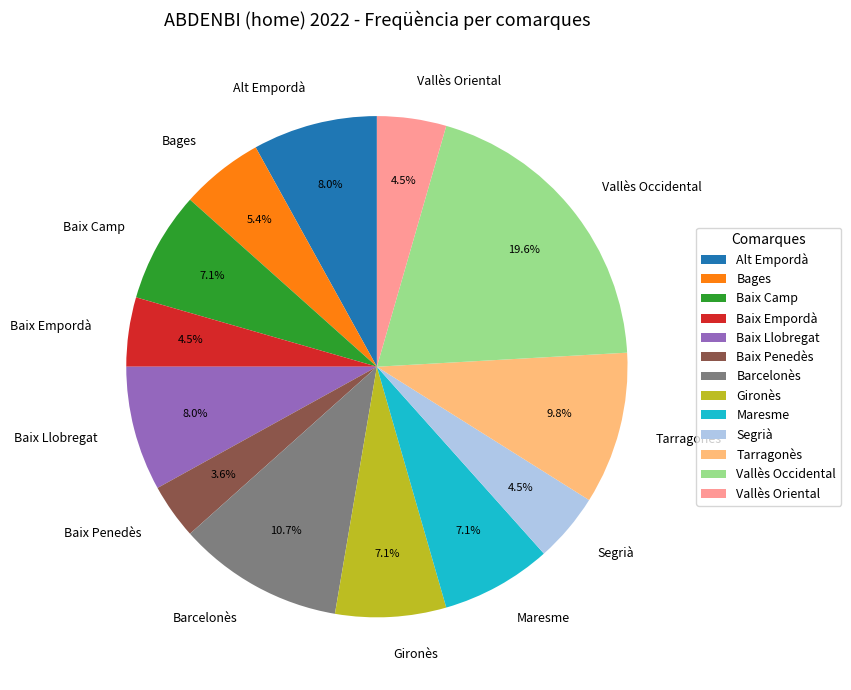

The Baix Camp slice represents 17% of the pie. True or false?

False